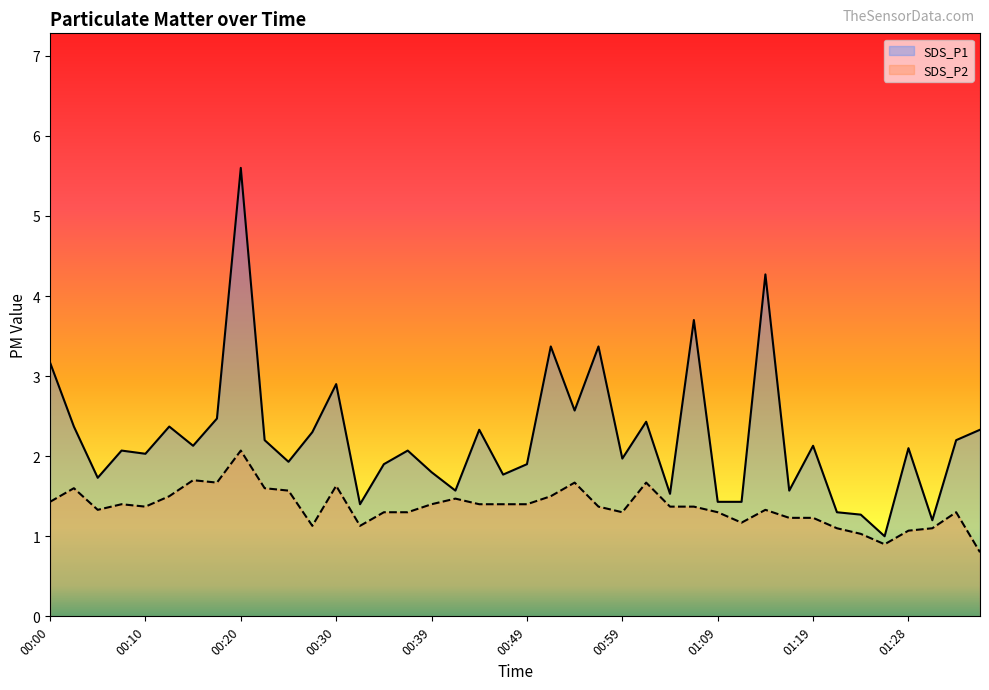

Which series has the largest total across all categories?

SDS_P1